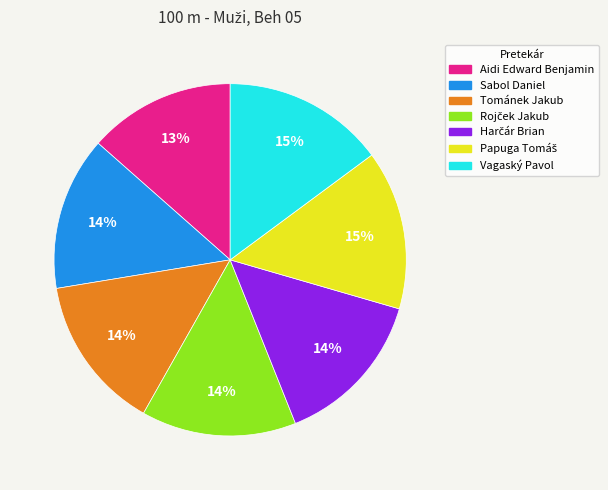

How many slices are in this pie chart?

7